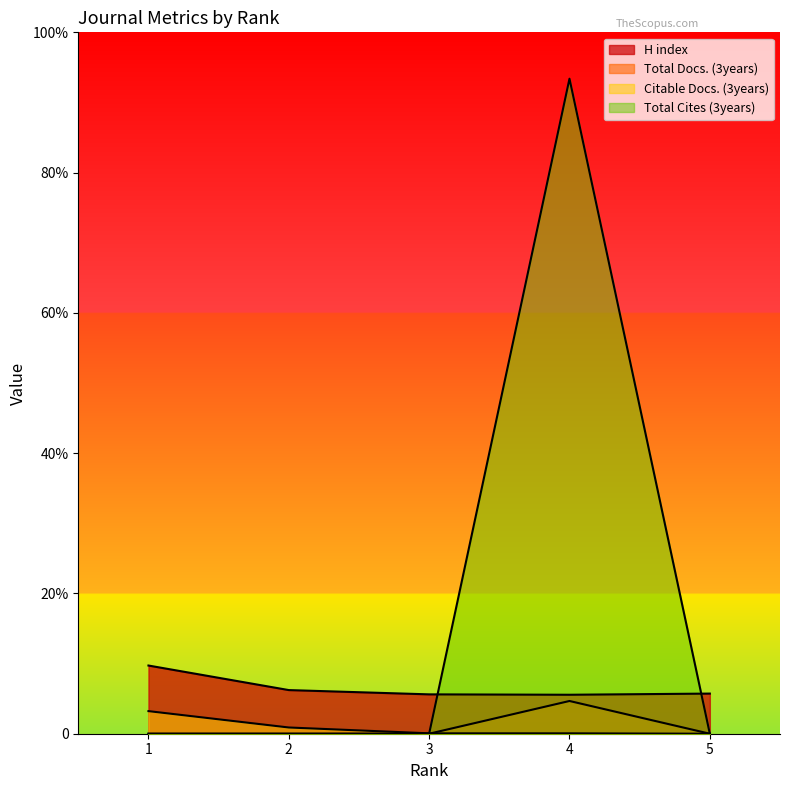

How many intersections are there between Citable Docs. (3years) and Total Cites (3years)?

1